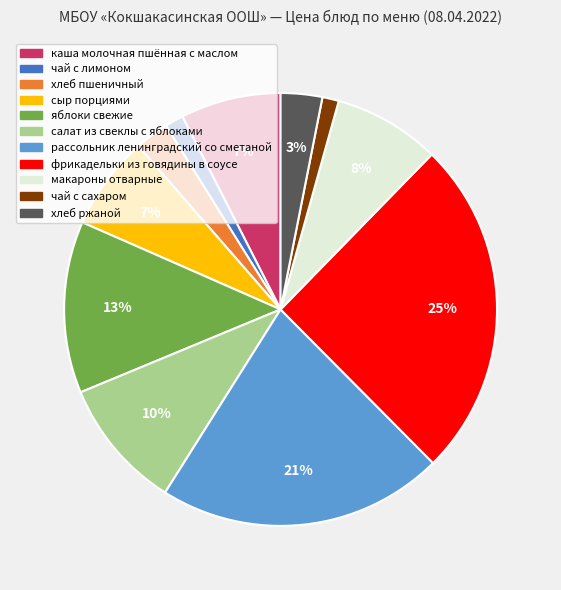

Is it true that хлеб ржаной is 3% of the pie?

True